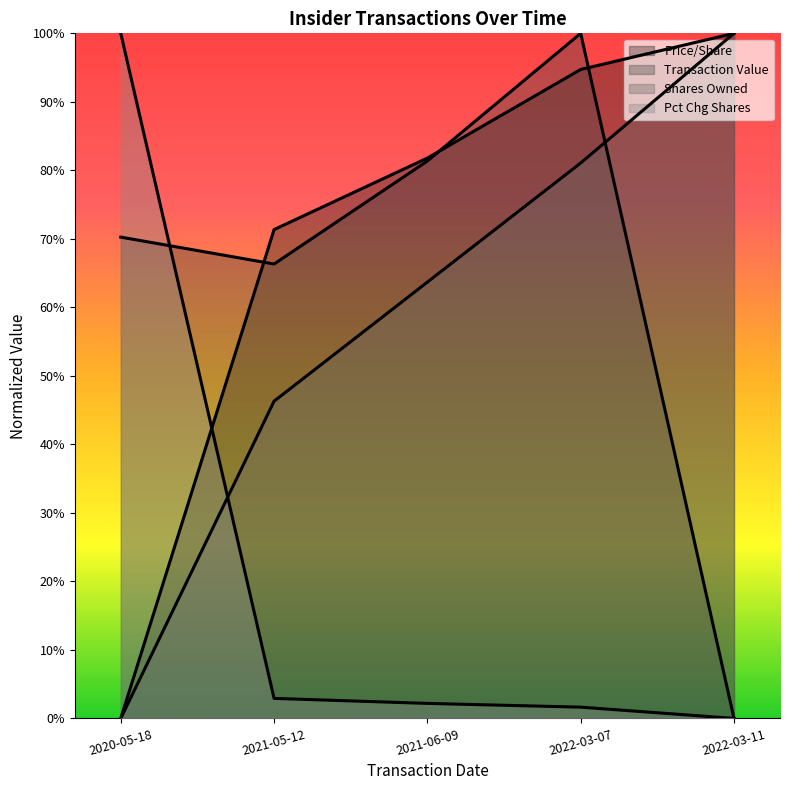

How many times do transactionPricePerShare and pctchgSharesOwned cross each other?

1